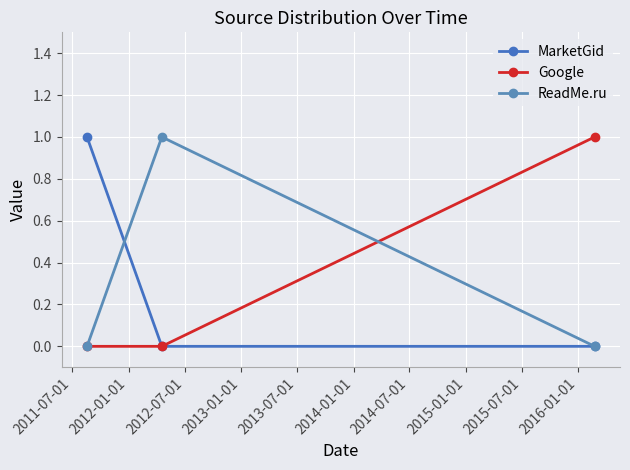

What are all the series names shown in the legend?

MarketGid, Google, ReadMe.ru